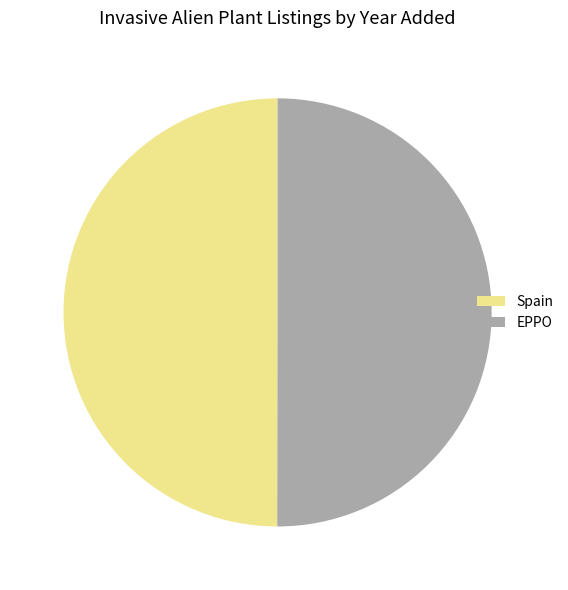

The EPPO slice represents 60% of the pie. True or false?

False